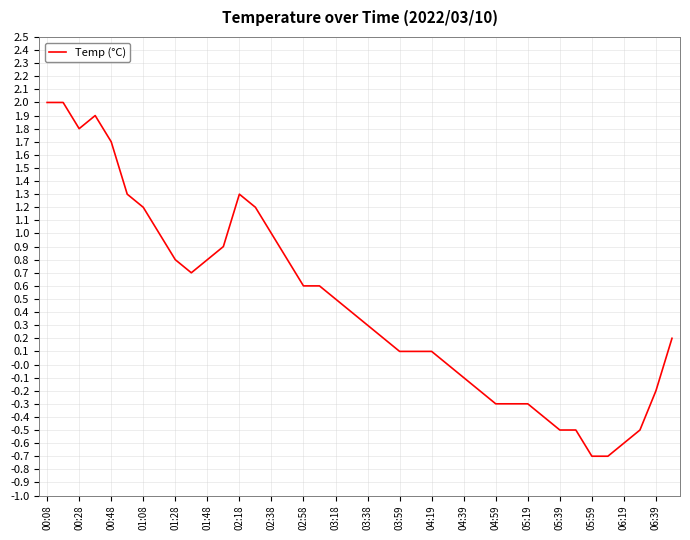

What is the difference between the maximum and minimum values?

2.7